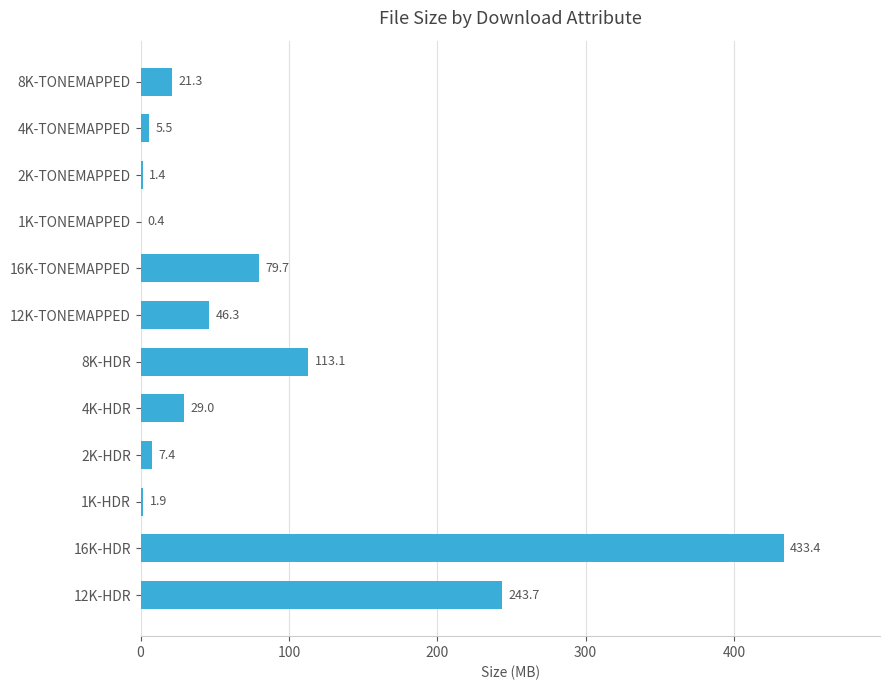

Between 12K-HDR and 2K-TONEMAPPED, which is larger?

12K-HDR